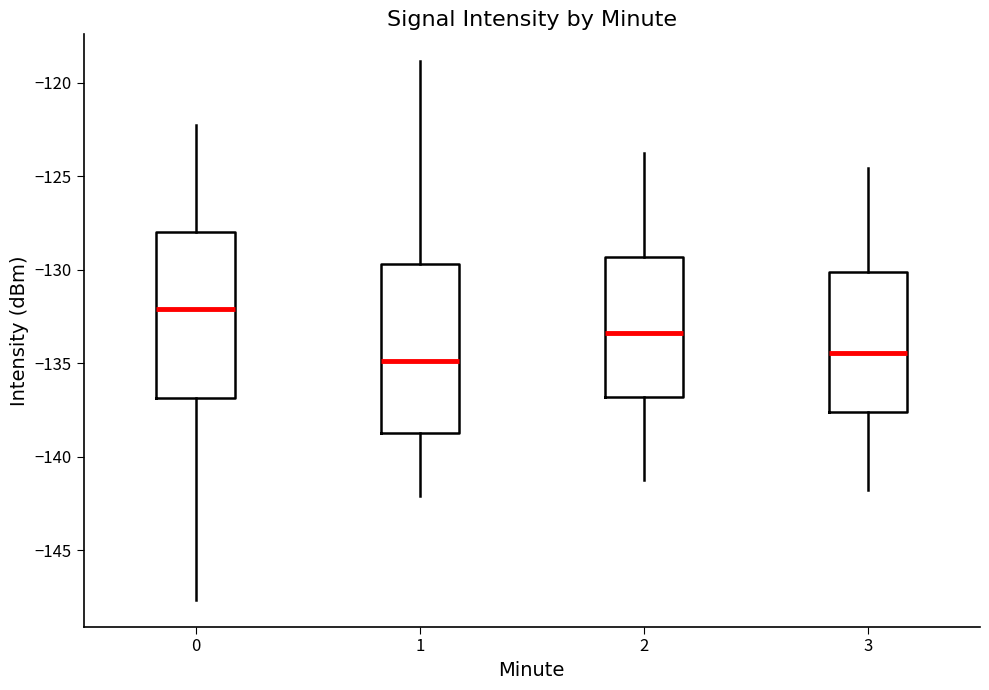

Where does the upper whisker of the box at x = 3 end on the y-axis? The values are not printed on the chart, so give them approximately, as read against the axis.

-124.5